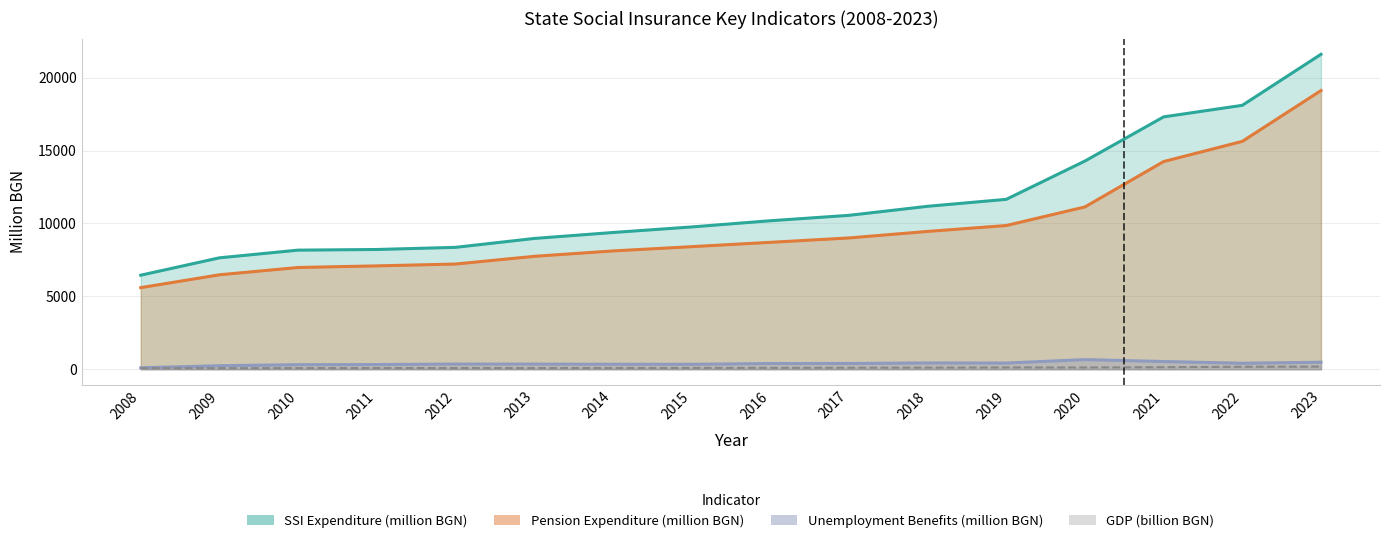

How many data points in GDP (millions BGN) are above 95?

8